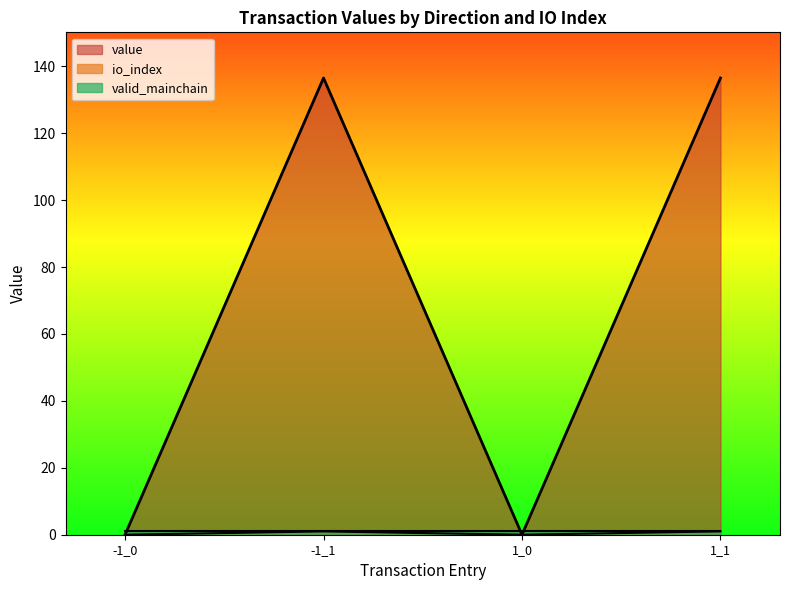

What is the difference between the highest and lowest values at -1_1?

135.5